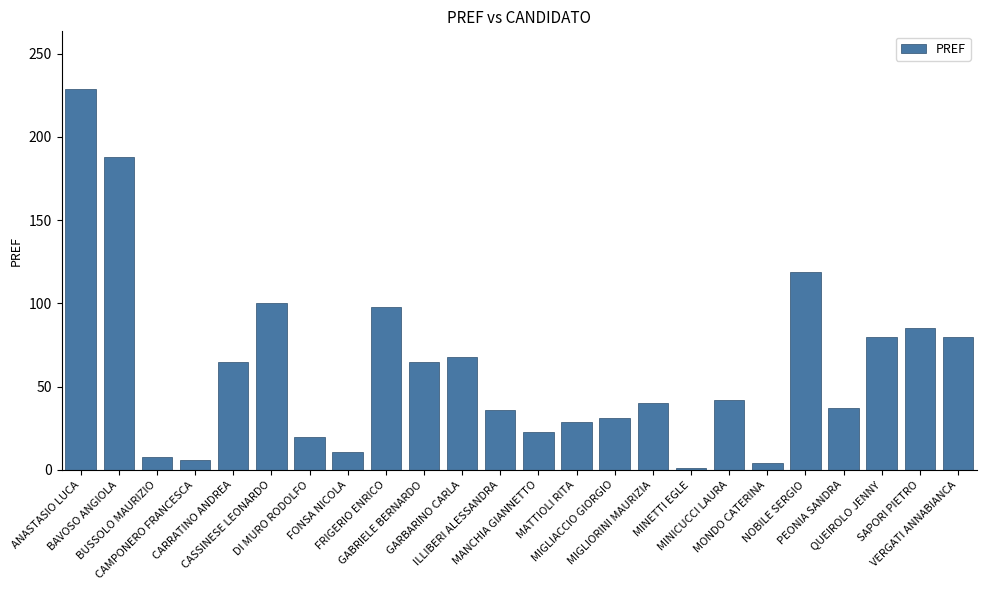

Between VERGATI ANNABIANCA and CASSINESE LEONARDO, which is larger?

CASSINESE LEONARDO